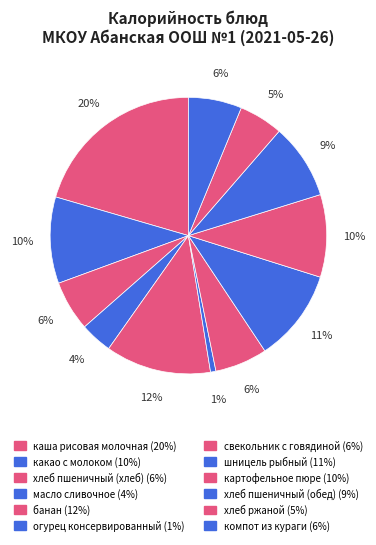

What is the ratio of the value at компот из кураги to the value at каша рисовая молочная?

0.3